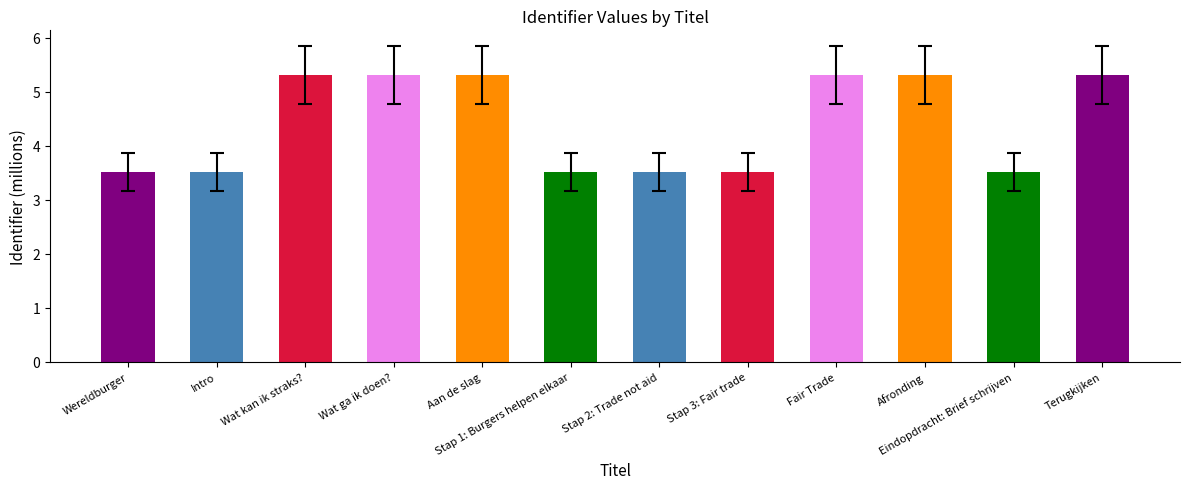

What is the difference between the maximum and minimum values?

1.8